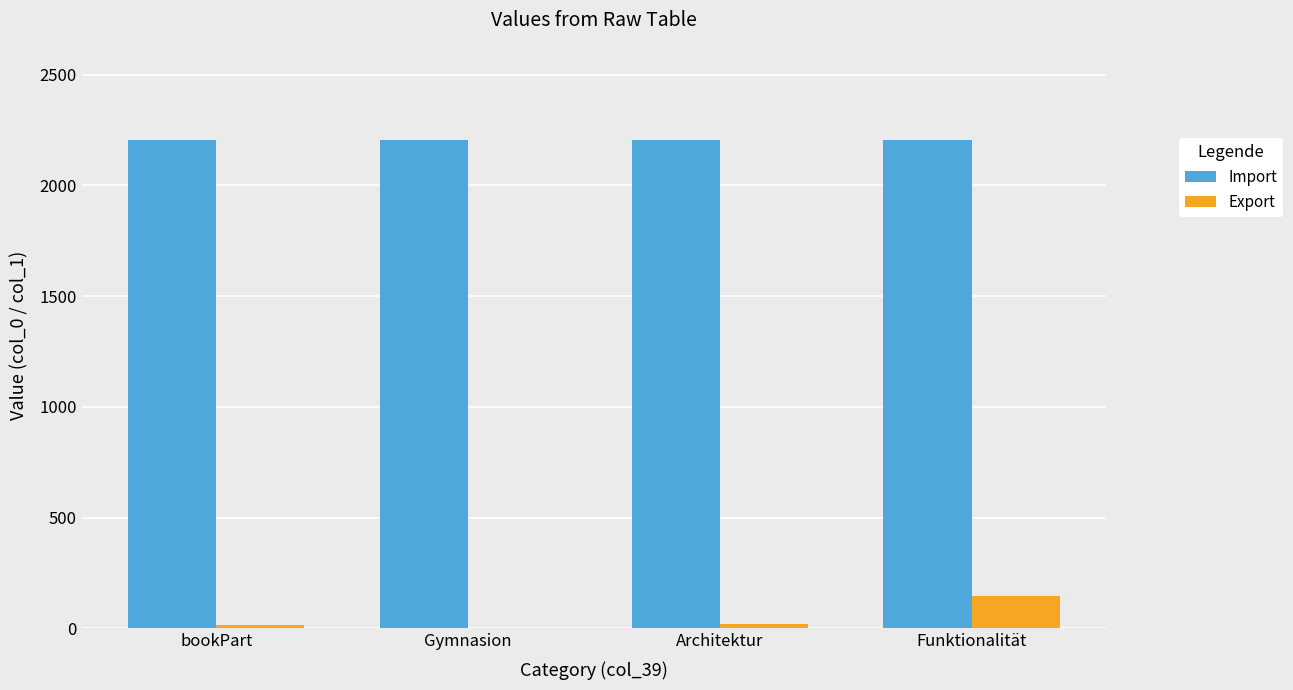

How many groups of bars are there?

4